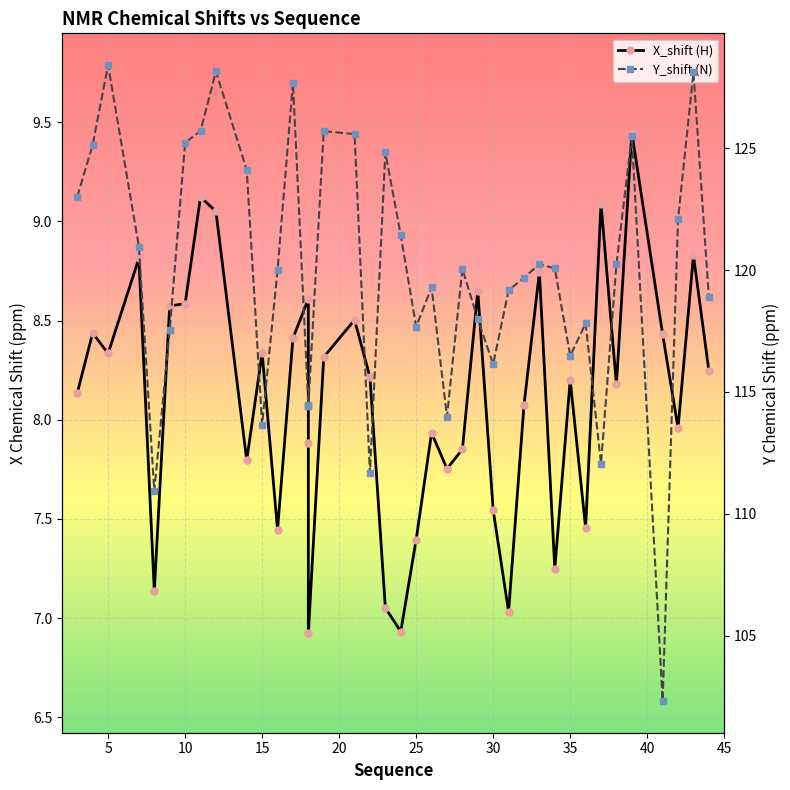

Reading left to right, transcribe all the data shown in this chart.

X_shift: 8.1	8.4	8.3	8.8	7.1	8.6	8.6	9.1	9.1	7.8	8.3	7.4	8.4	8.6	7.9	6.9	8.3	8.5	8.2	7.1	6.9	7.4	7.9	7.8	7.9	8.6	7.5	7.0	8.1	8.7	7.2	8.2	7.5	9.1	8.2	9.4	8.4	8.0	8.8	8.2
Y_shift: 123.0	125.1	128.4	121.0	110.9	117.5	125.2	125.7	128.2	124.1	113.7	120.0	127.7	114.5	114.4	114.4	125.7	125.6	111.7	124.8	121.4	117.7	119.3	114.0	120.1	118.0	116.1	119.2	119.7	120.2	120.1	116.5	117.8	112.1	120.2	125.5	102.3	122.1	128.1	118.9